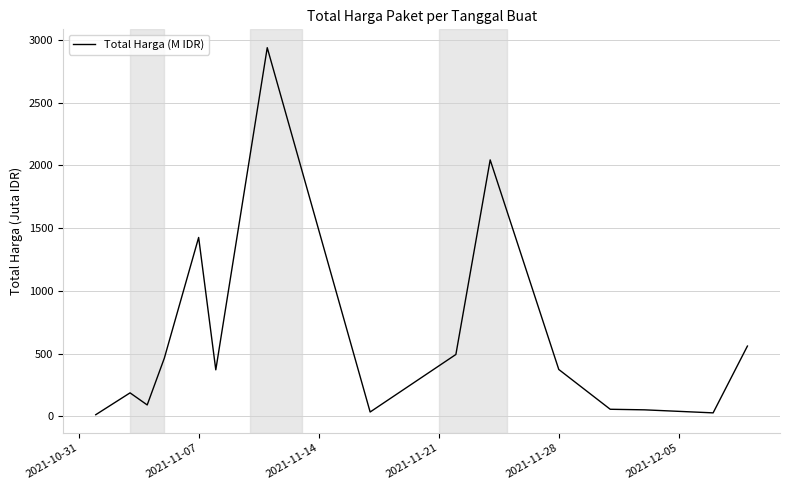

What is the greatest value displayed?

2939.0